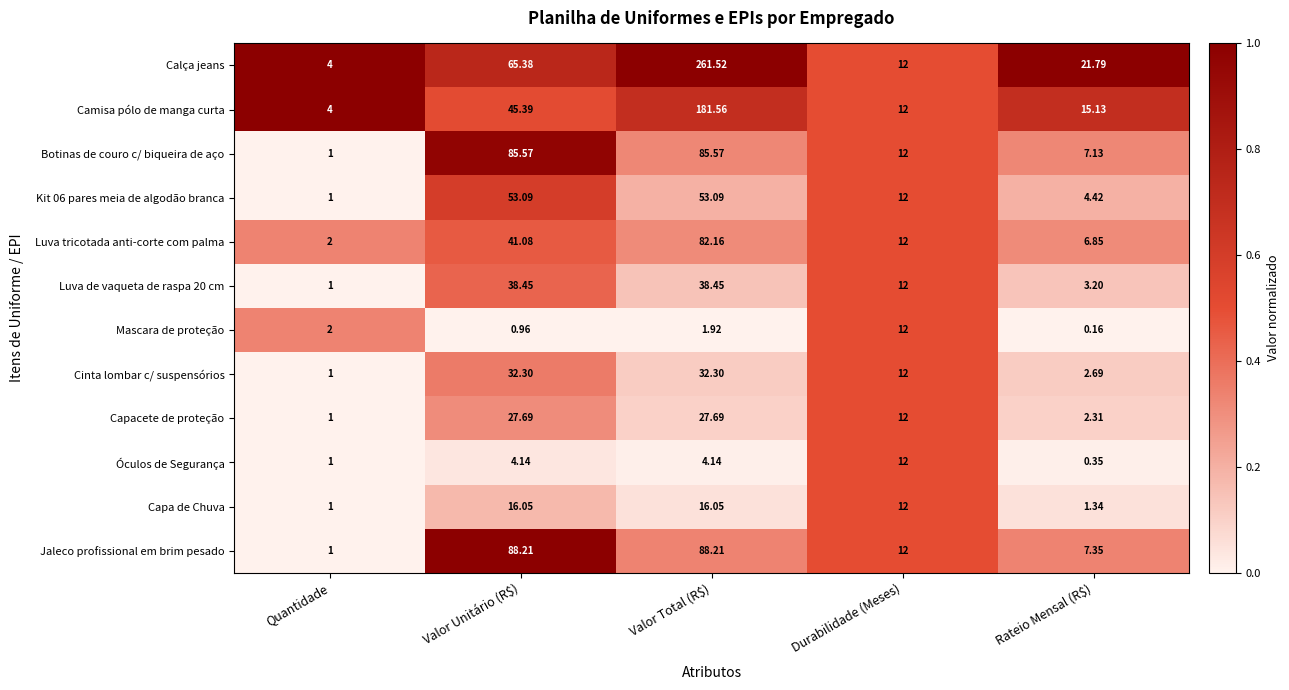

Which series changed the most between Quantidade and Valor Unitário (R$)?

Jaleco profissional em brim pesado